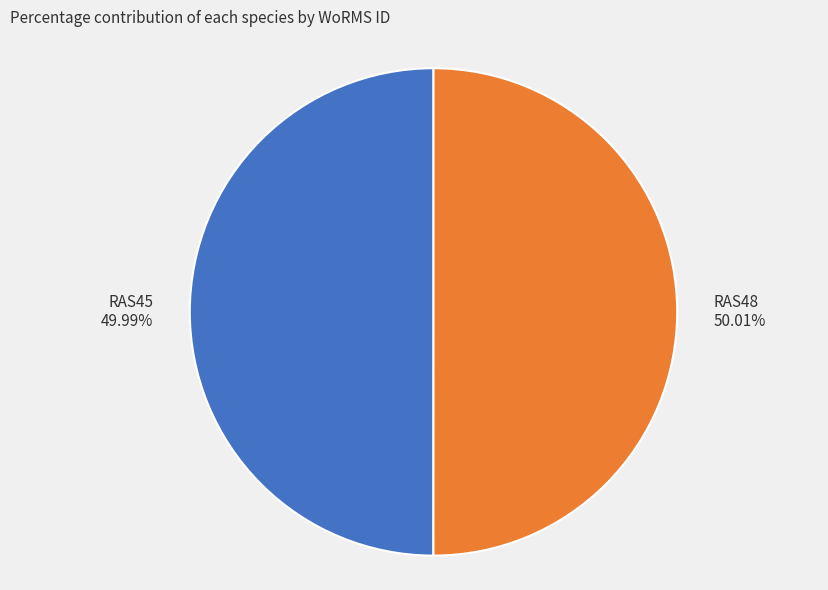

True or false: RAS45 accounts for 38% of the total.

False